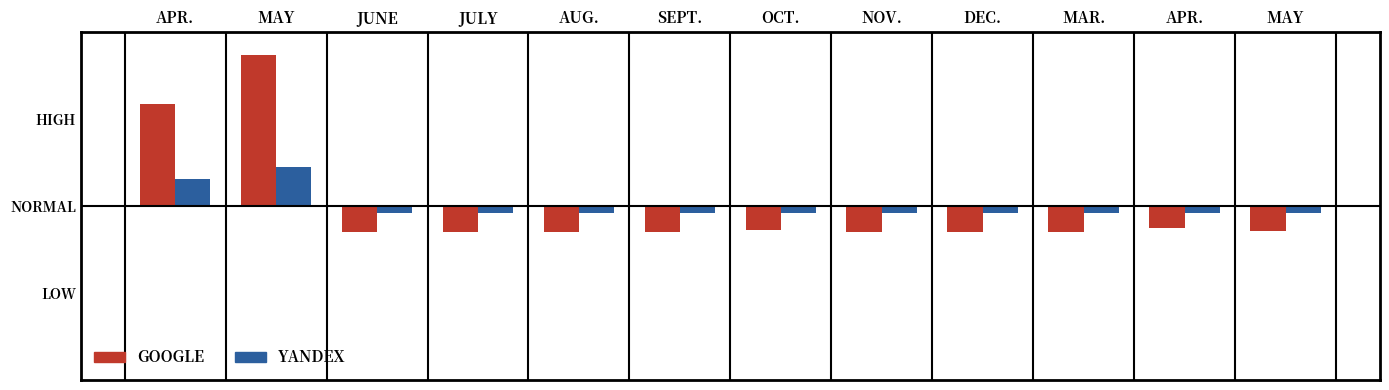

Which series changed the most between JUNE and DEC.?

GOOGLE